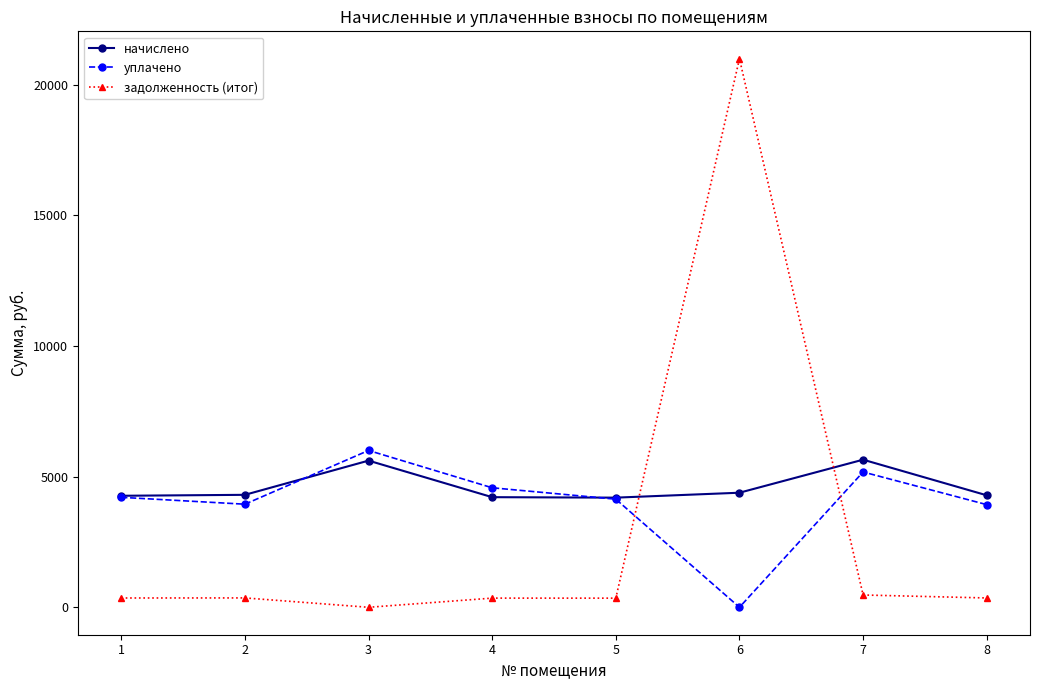

What is the difference between the maximum and minimum values in the уплачено series?

6000.2